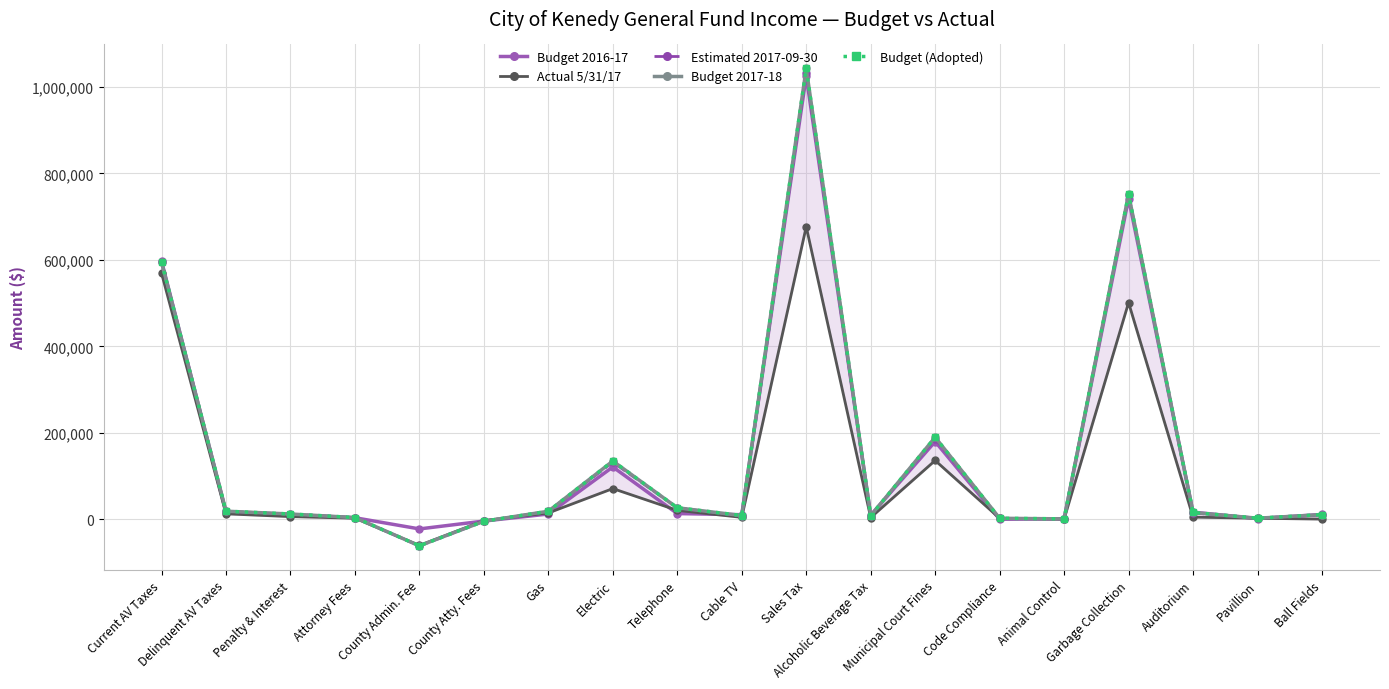

The value of Estimated 2017-09-30 at Attorney Fees is 5909.2. True or false?

False